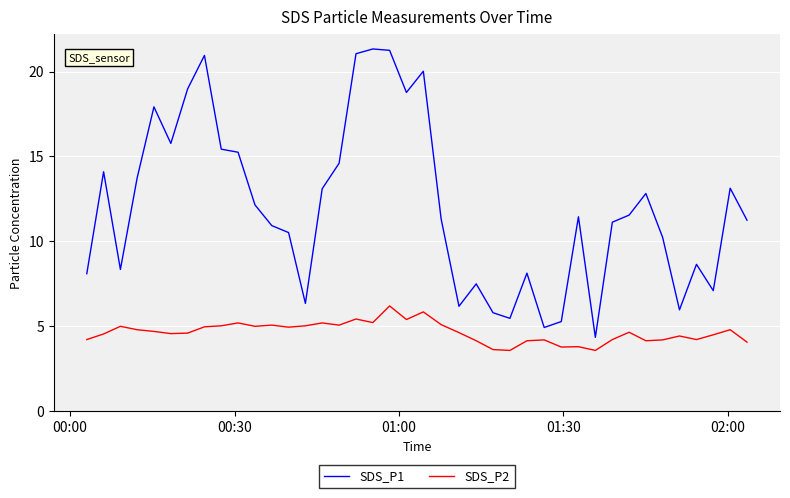

Rank the series by their maximum value, from highest to lowest.

SDS_P1, SDS_P2